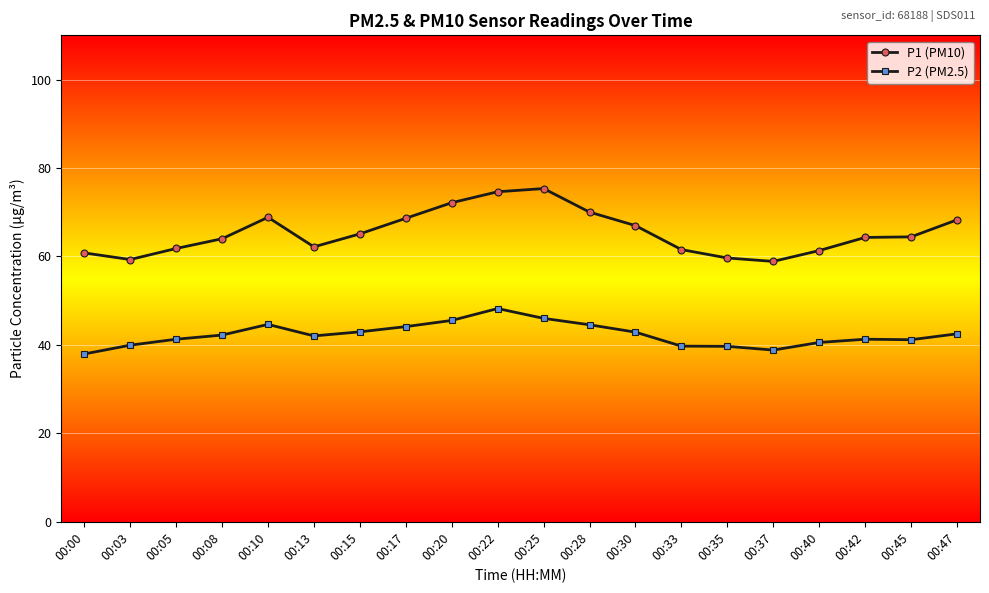

Rank the series by their maximum value, from lowest to highest.

P2 (PM2.5), P1 (PM10)